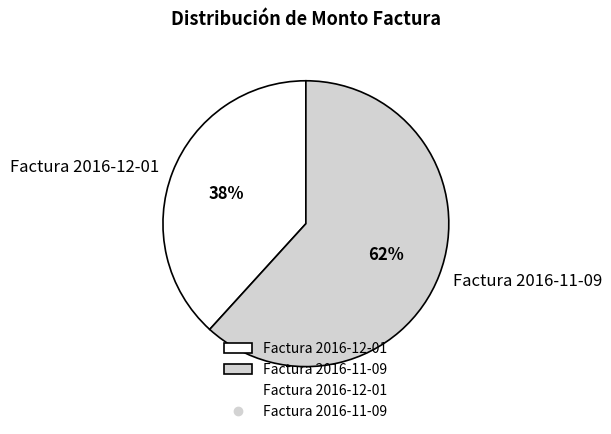

What percentage is the Factura 2016-12-01 slice, to the nearest percent?

38%